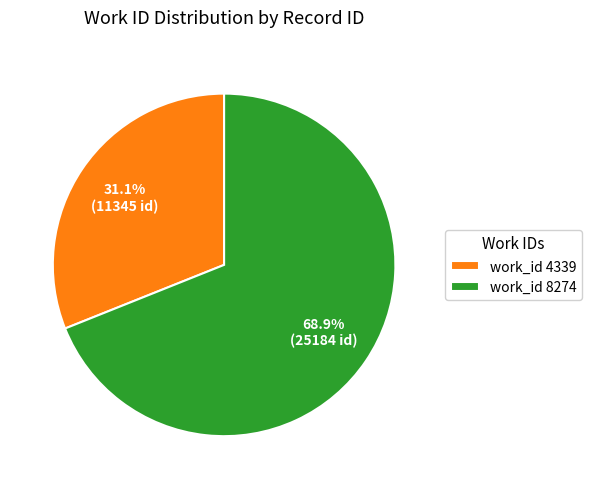

Rank the categories by value from lowest to highest.

work_id 4339, work_id 8274